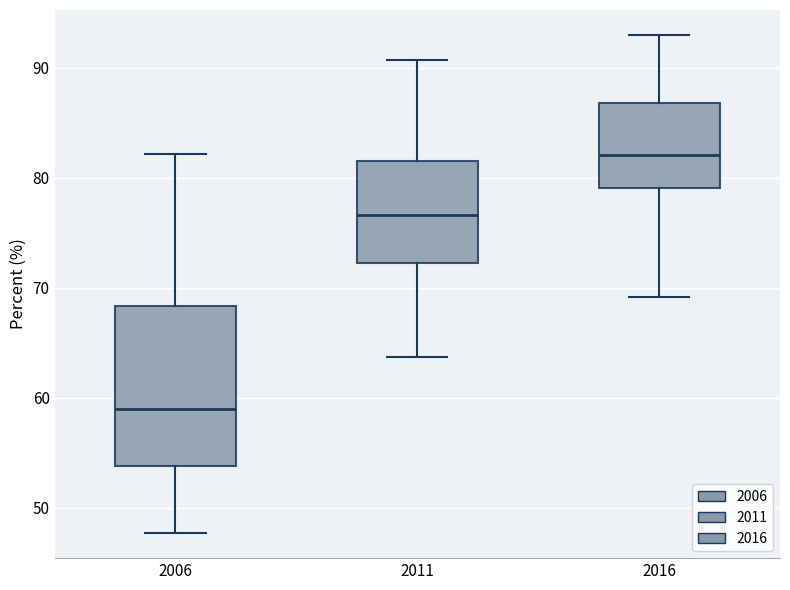

Which box's median line is the lowest?

2006